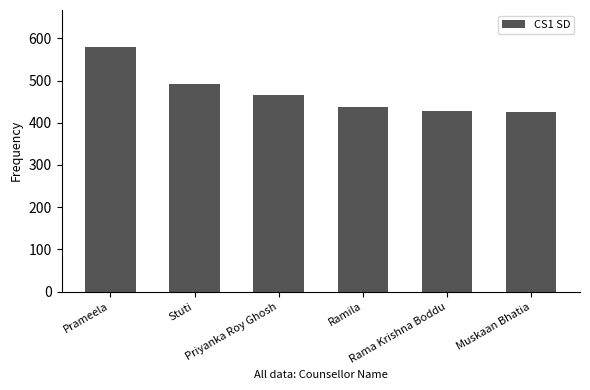

Between Rama Krishna Boddu and Stuti, which is larger?

Stuti